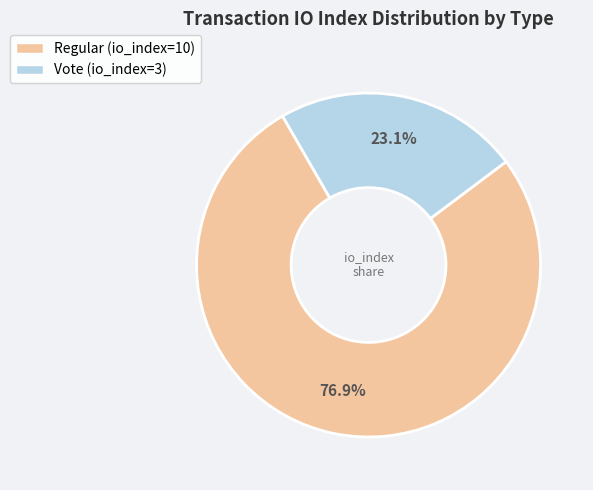

Approximately how many times larger is the value at Regular (io_index=10) compared to Vote (io_index=3)?

3.3